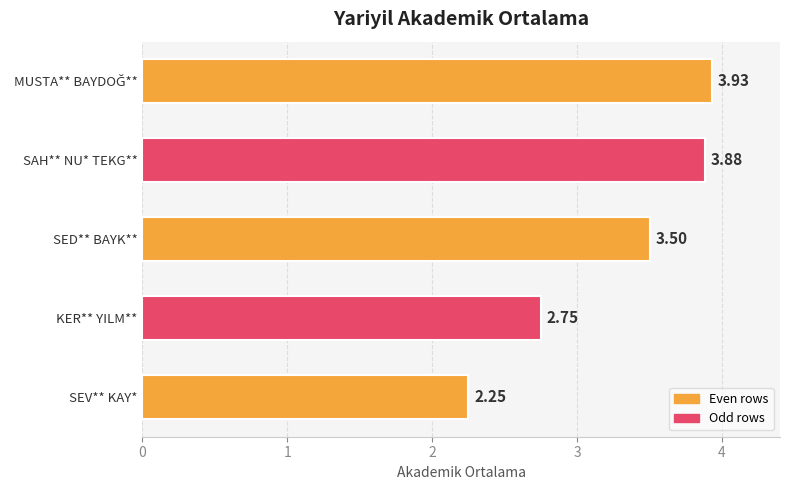

What is the sum of all values?

16.3